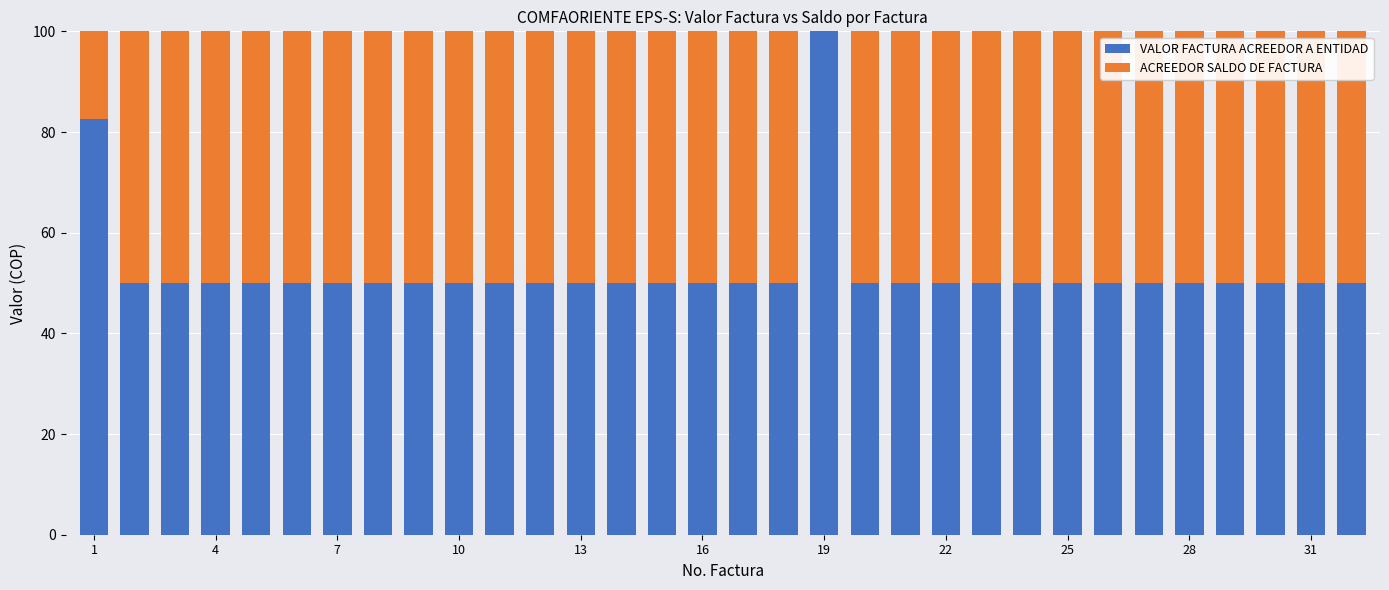

What is the sum of all VALOR FACTURA ACREEDOR A ENTIDAD values?

1682.5